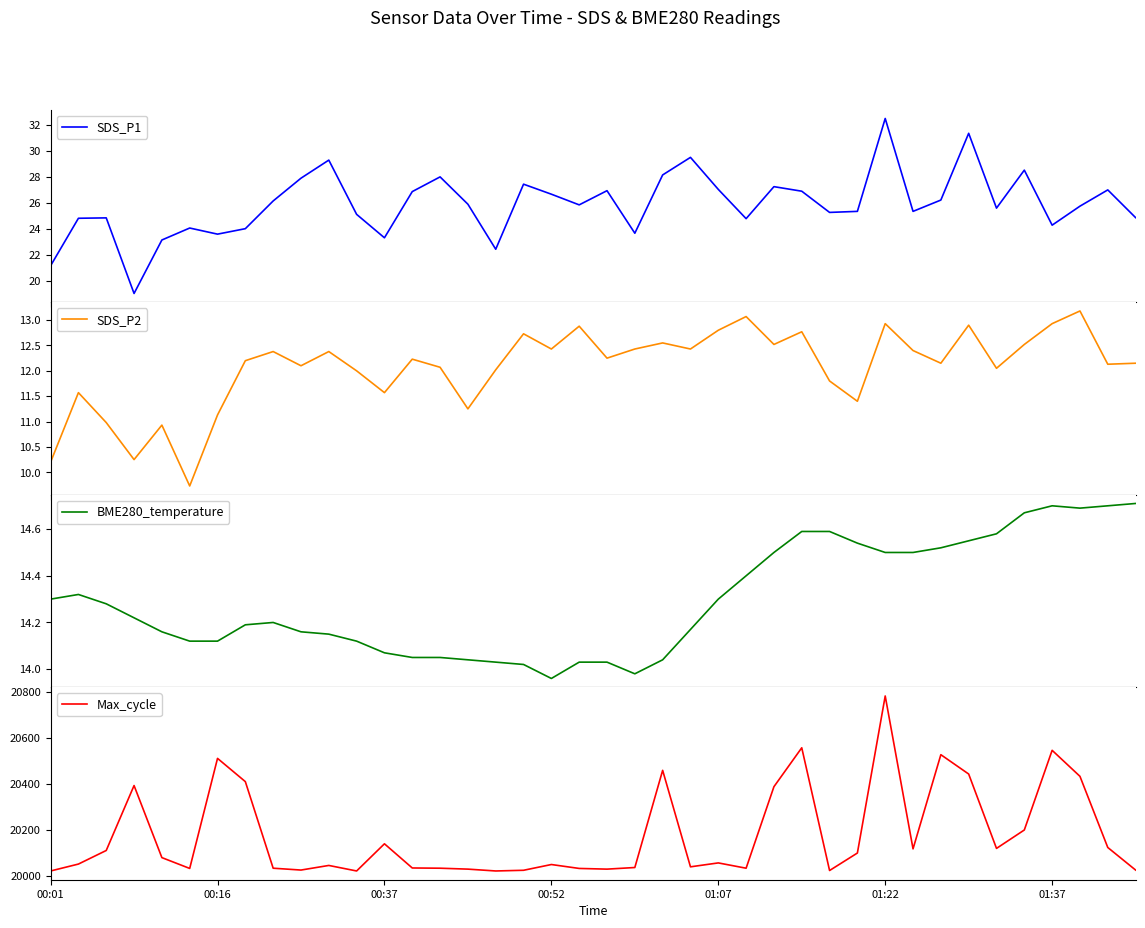

What is the lowest value of the SDS_P1 series?

19.0